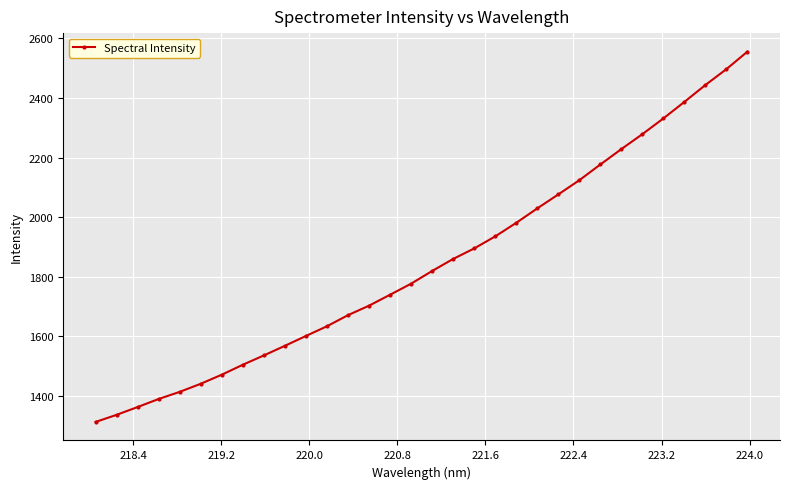

What is the value of the 14th point from the left?

1703.5